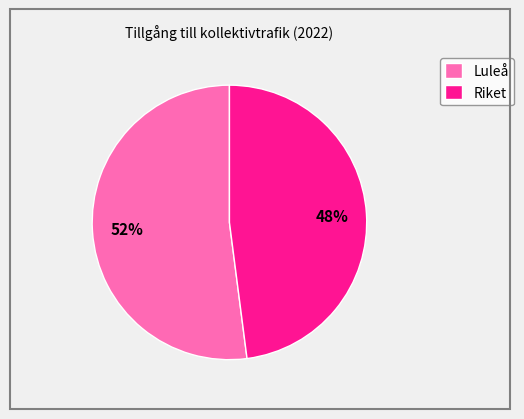

How many segments does this pie chart have?

2